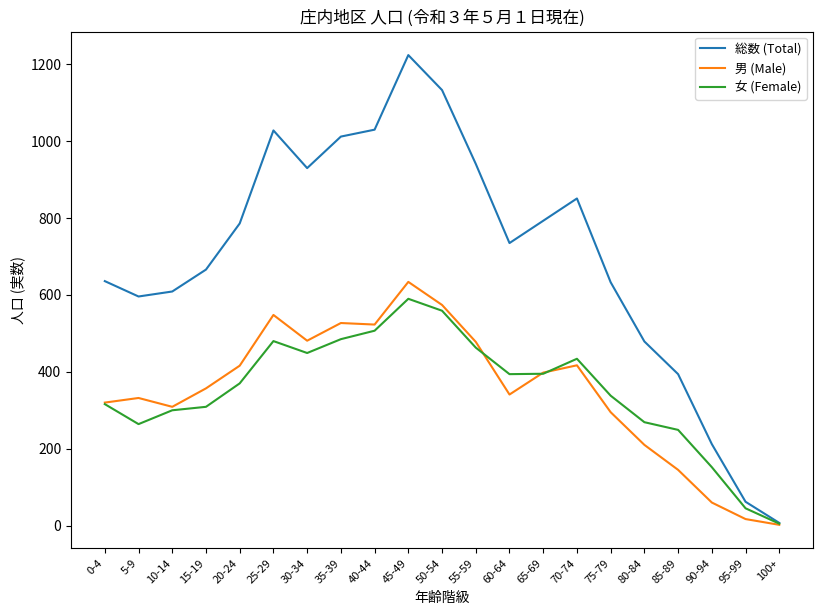

What is the spread (max minus min) of values at 95-99?

45